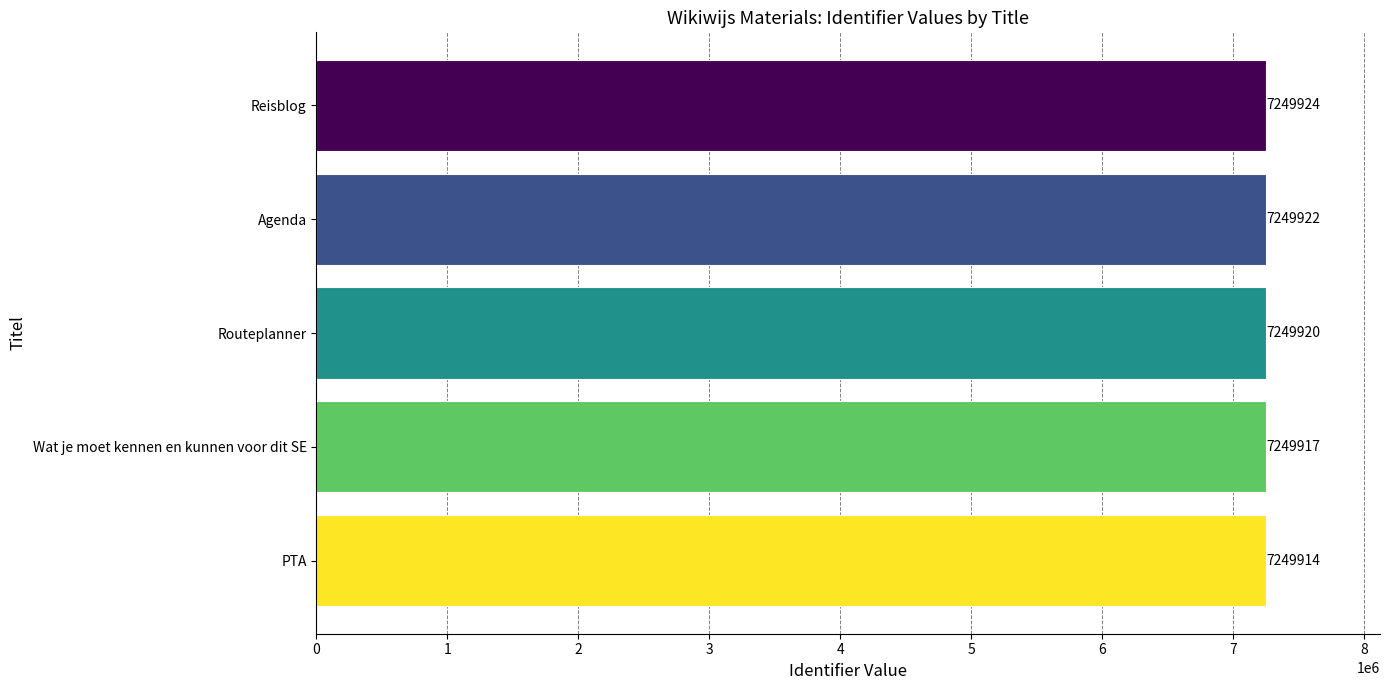

List the labels in order of value, largest first.

Reisblog, Agenda, Routeplanner, Wat je moet kennen en kunnen voor dit SE, PTA